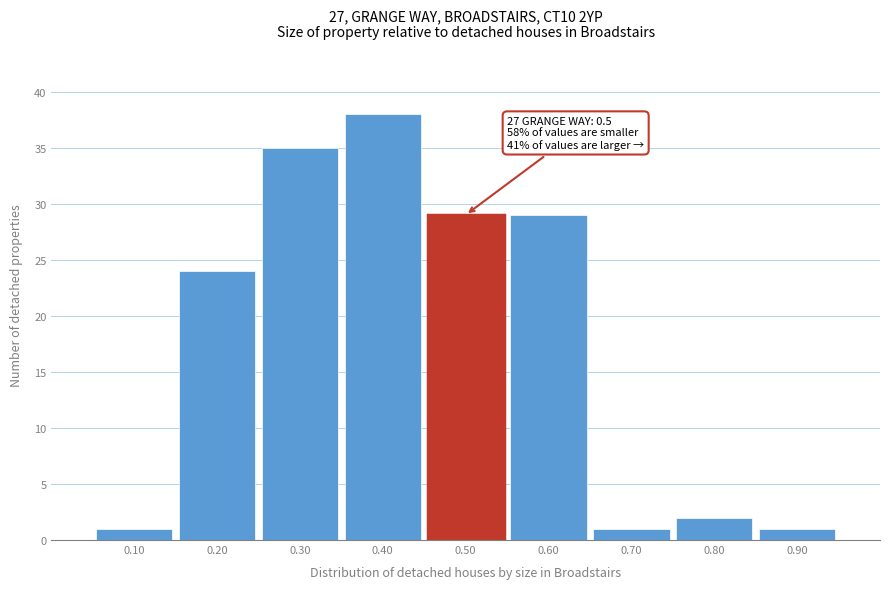

Which range on the x-axis has the tallest bar?

0.35 to 0.45